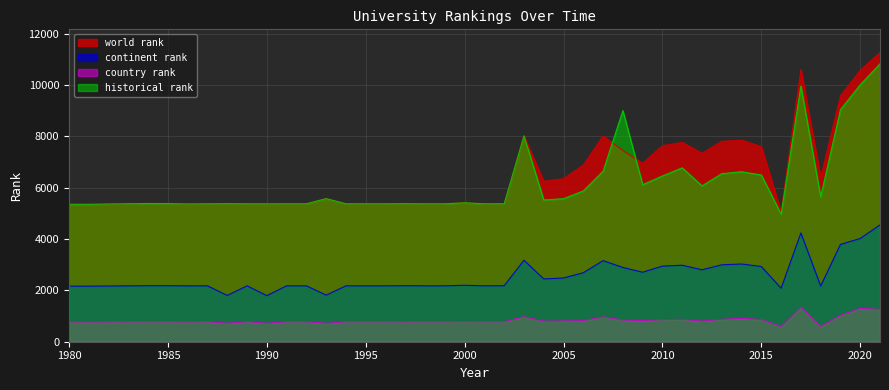

At 1999, list the series in order from largest to smallest.

world rank, historical rank, continent rank, country rank